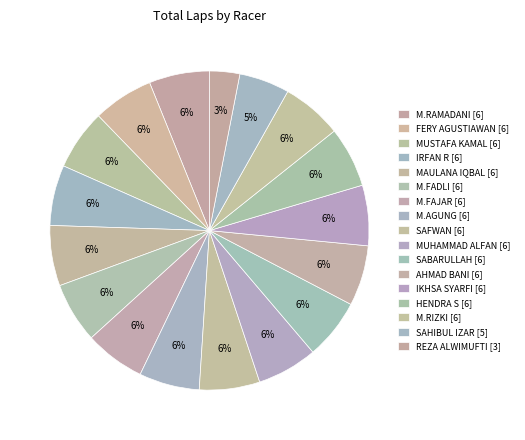

How many slices are in this pie chart?

17